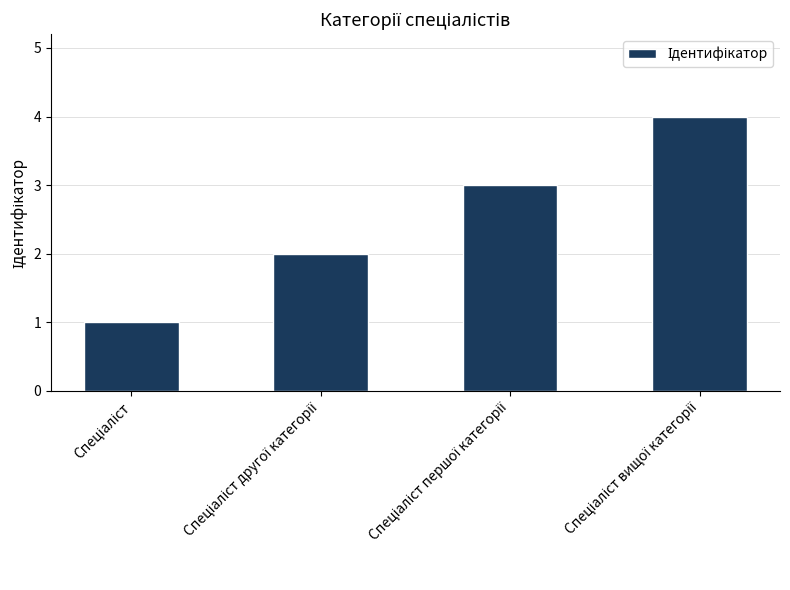

What is the difference between the second highest and minimum values?

2